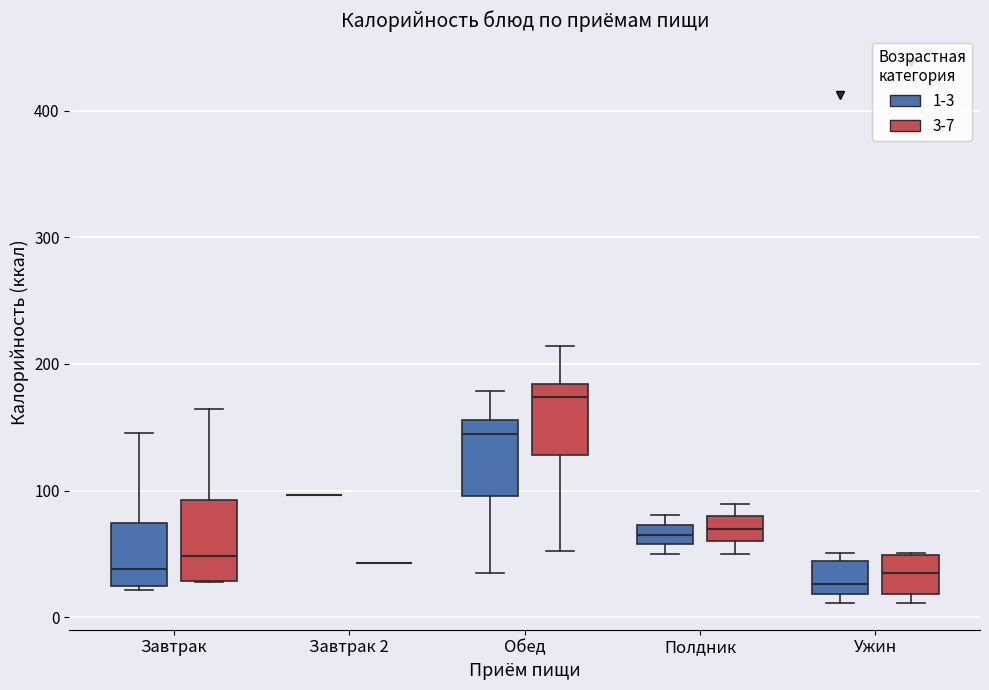

Reading left to right, read every box against the y-axis: the position of its median line, the range the box covers, and the ends of its whiskers. The values are not printed on the chart, so give them approximately, as read against the axis.

Завтрак (1-3): median 40, box 20 to 70, whiskers 20 to 150
Завтрак (3-7): median 50, box 30 to 90, whiskers 30 to 160
Завтрак 2 (1-3): box collapsed to a line at 100, whiskers 100 to 100
Завтрак 2 (3-7): box collapsed to a line at 40, whiskers 40 to 40
Обед (1-3): median 140, box 100 to 160, whiskers 30 to 180
Обед (3-7): median 170, box 130 to 180, whiskers 50 to 210
Полдник (1-3): median 70 (inside the box), box 60 to 70, whiskers 50 to 80
Полдник (3-7): median 70, box 60 to 80, whiskers 50 to 90
Ужин (1-3): median 30, box 20 to 40, whiskers 10 to 50
Ужин (3-7): median 30, box 20 to 50, whiskers 10 to 50